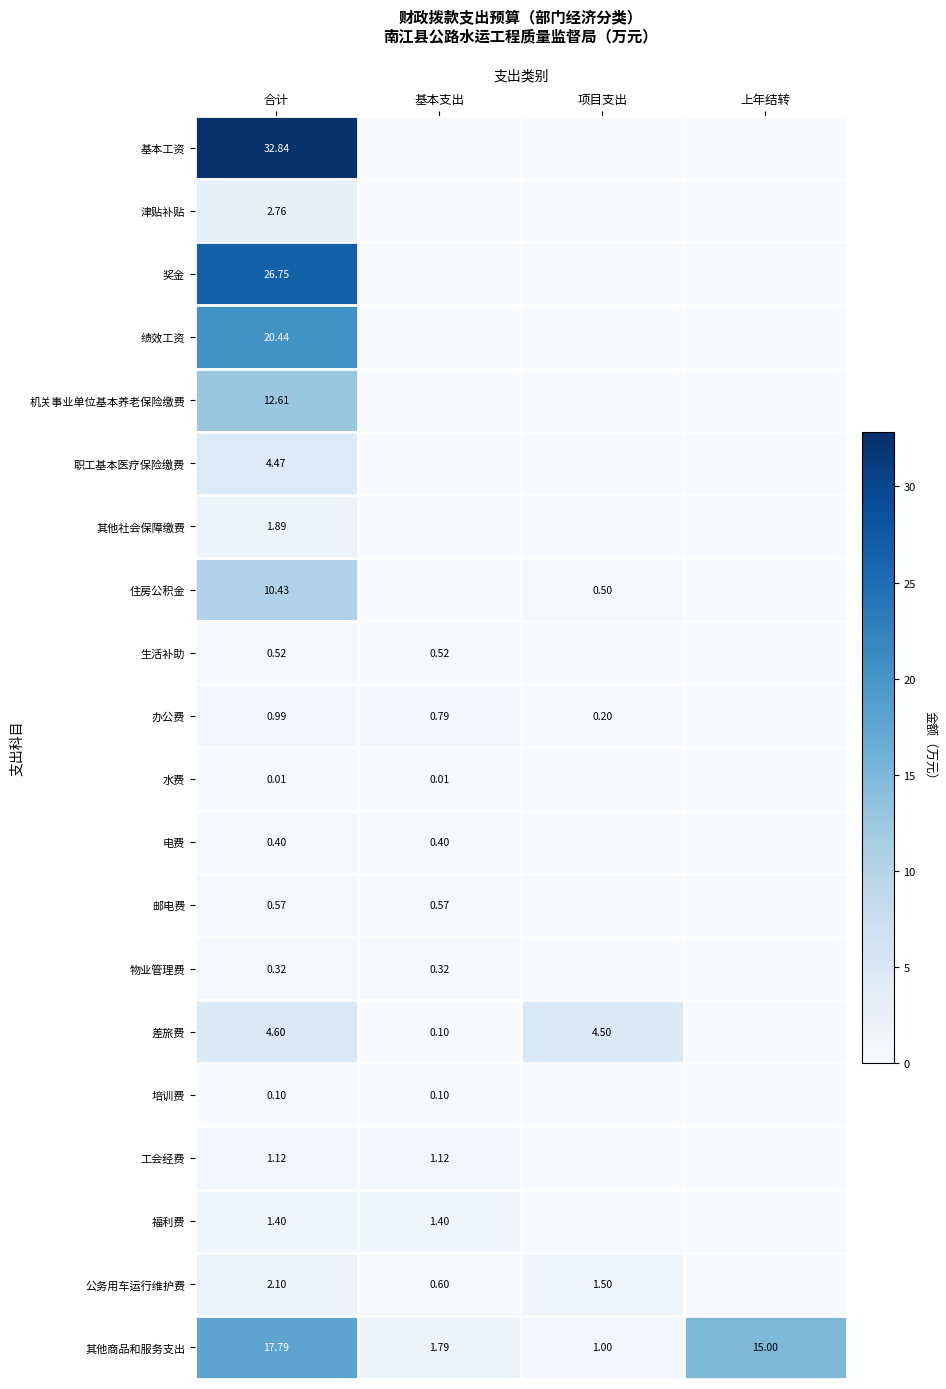

At 合计, list the series in order from largest to smallest.

基本工资, 奖金, 绩效工资, 其他商品和服务支出, 机关事业单位基本养老保险缴费, 住房公积金, 差旅费, 职工基本医疗保险缴费, 津贴补贴, 公务用车运行维护费, 其他社会保障缴费, 福利费, 工会经费, 办公费, 邮电费, 生活补助, 电费, 物业管理费, 培训费, 水费